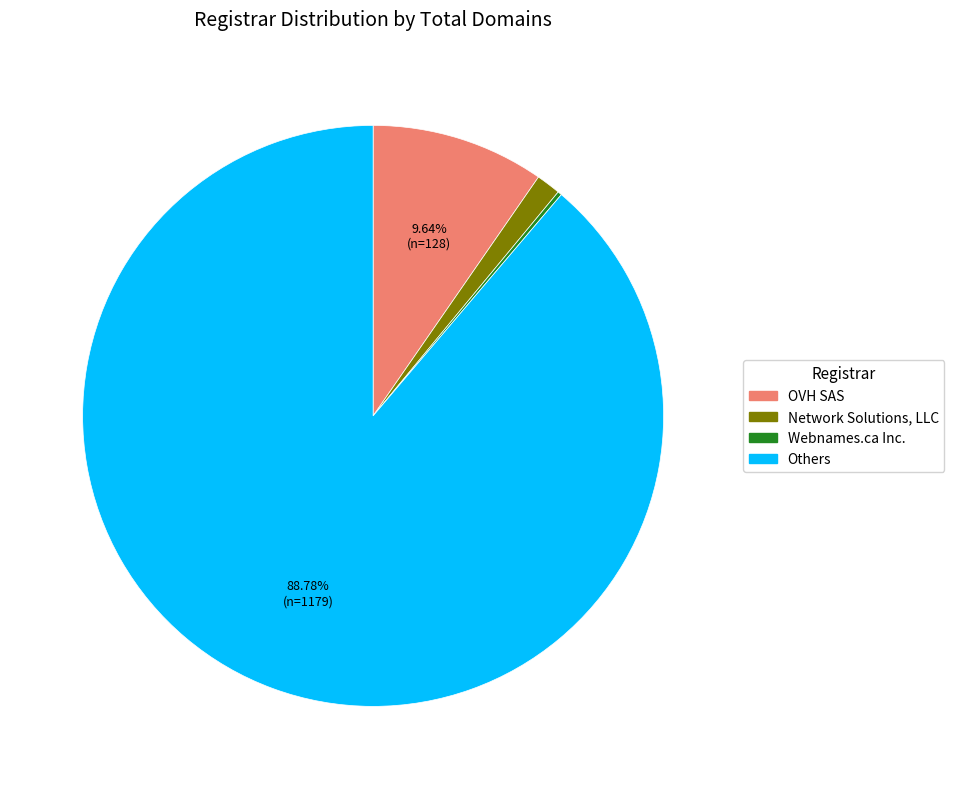

Is there any slice that represents more than half of the pie?

Yes